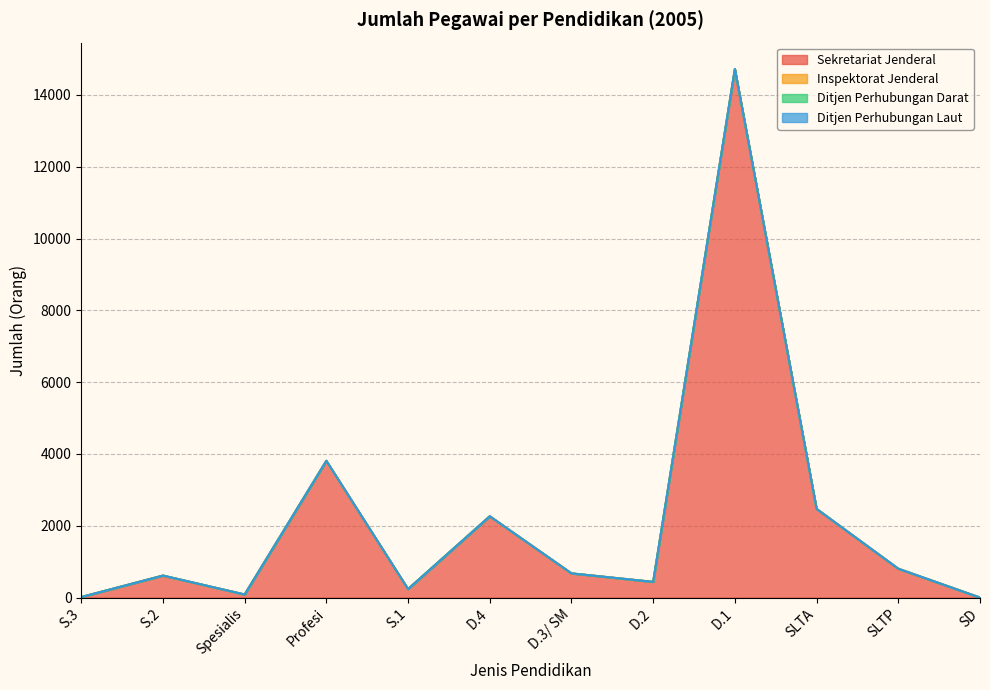

At which label is Sekretariat Jenderal closest to 7359?

Profesi